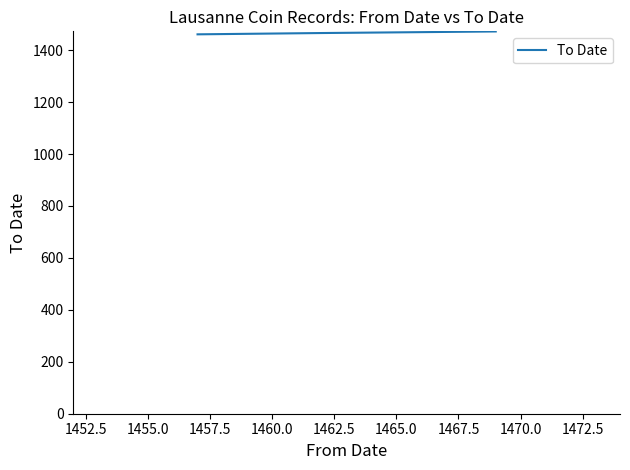

What is the sum of all values?

4399